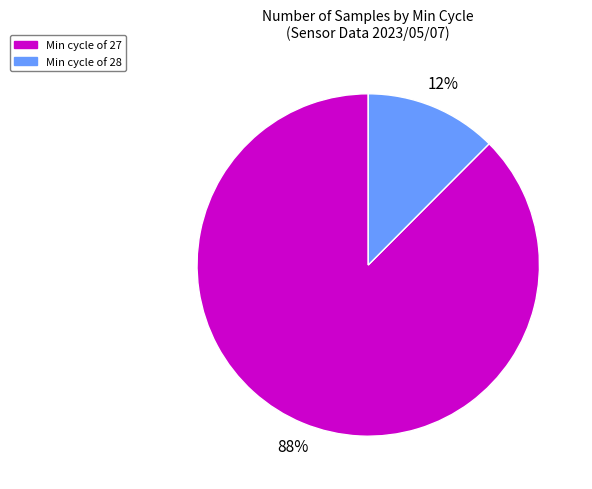

To the nearest percent, what is the average slice percentage?

50%